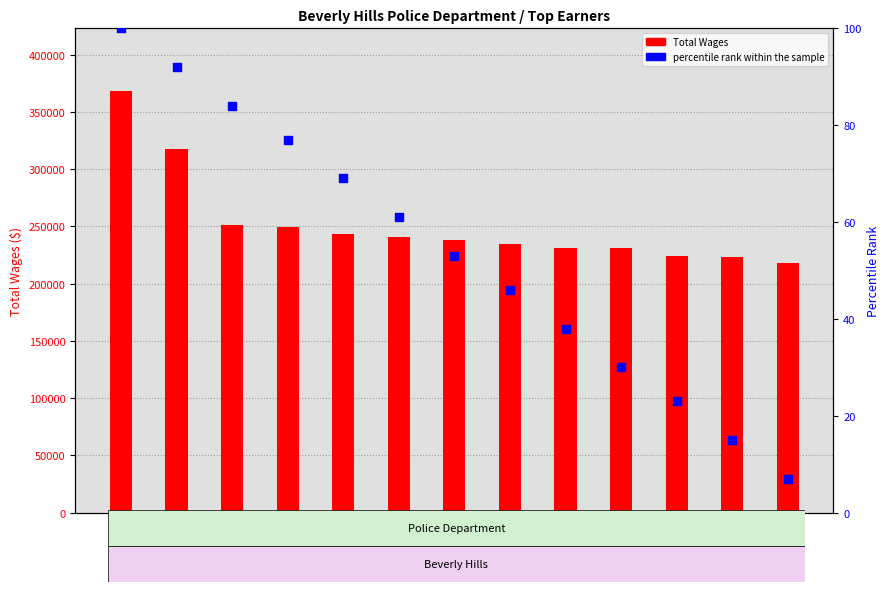

At which category is the sum across all series the highest?

#1
Police Offic